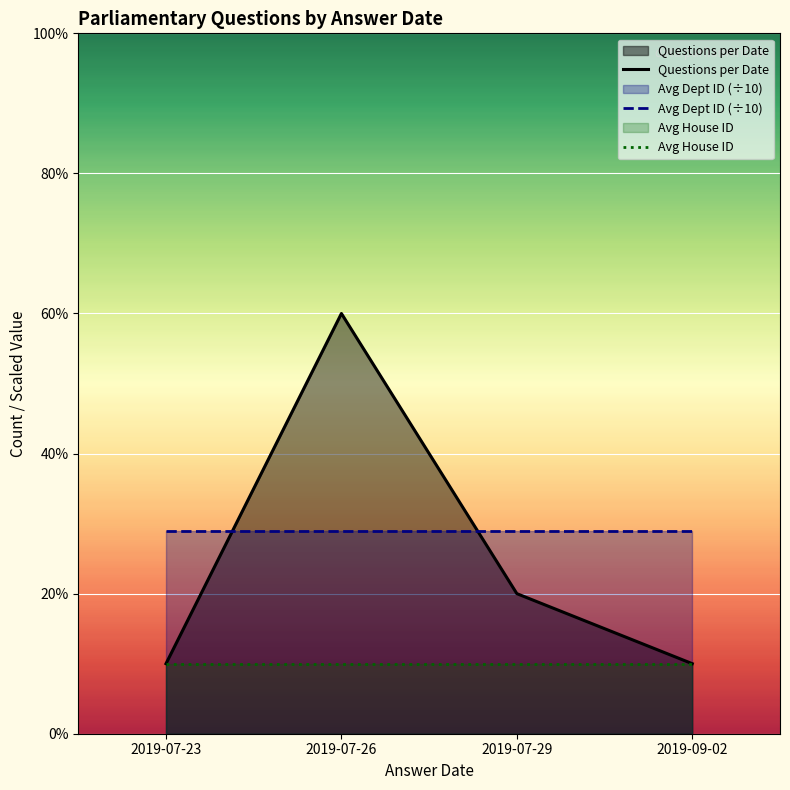

True or false: Avg House ID has more than 2 points higher than both neighbors.

False